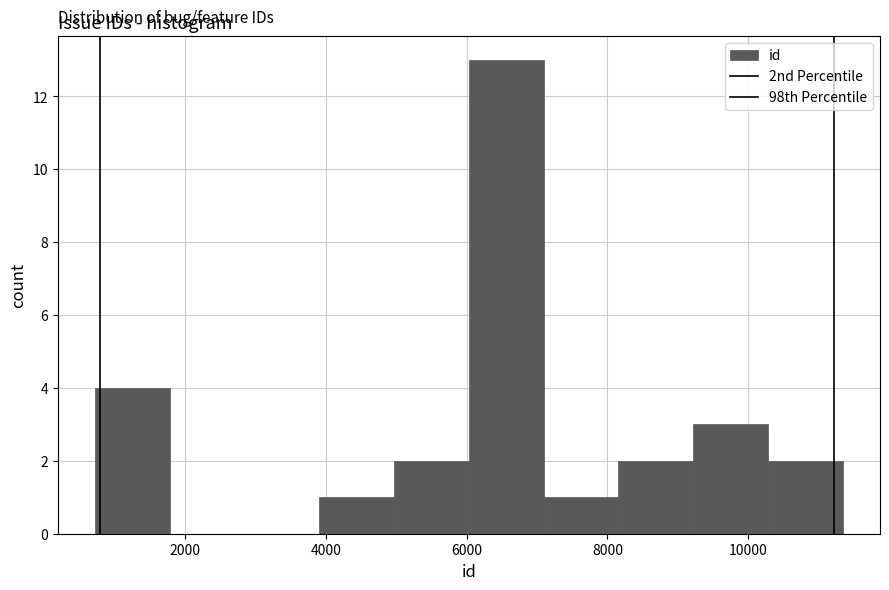

Reading left to right, list every bar in this chart as the range it spans on the x-axis followed by its height. Neither the bar edges nor the heights are printed on the chart, so give them approximately, as read against the axes.

800 to 1800: 4
1800 to 2800: 0
2800 to 4000: 0
4000 to 5000: 1
5000 to 6000: 2
6000 to 7000: 13
7000 to 8200: 1
8200 to 9200: 2
9200 to 10200: 3
10200 to 11400: 2